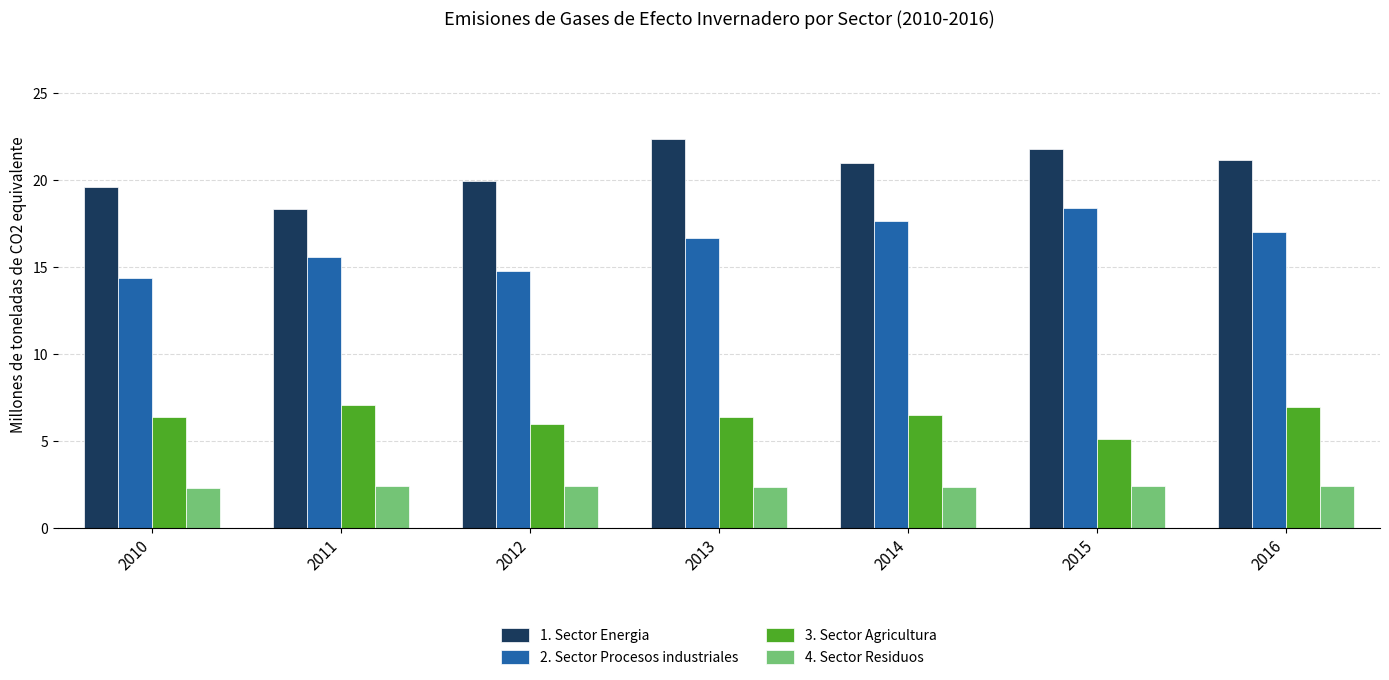

What is the difference between the highest and lowest values at 2012?

17.5